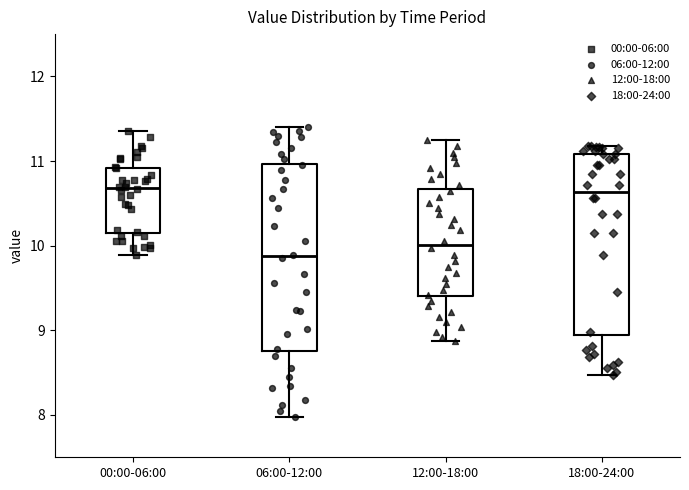

Where does the upper whisker of the box for 06:00-12:00 end on the y-axis? The values are not printed on the chart, so give them approximately, as read against the axis.

11.4